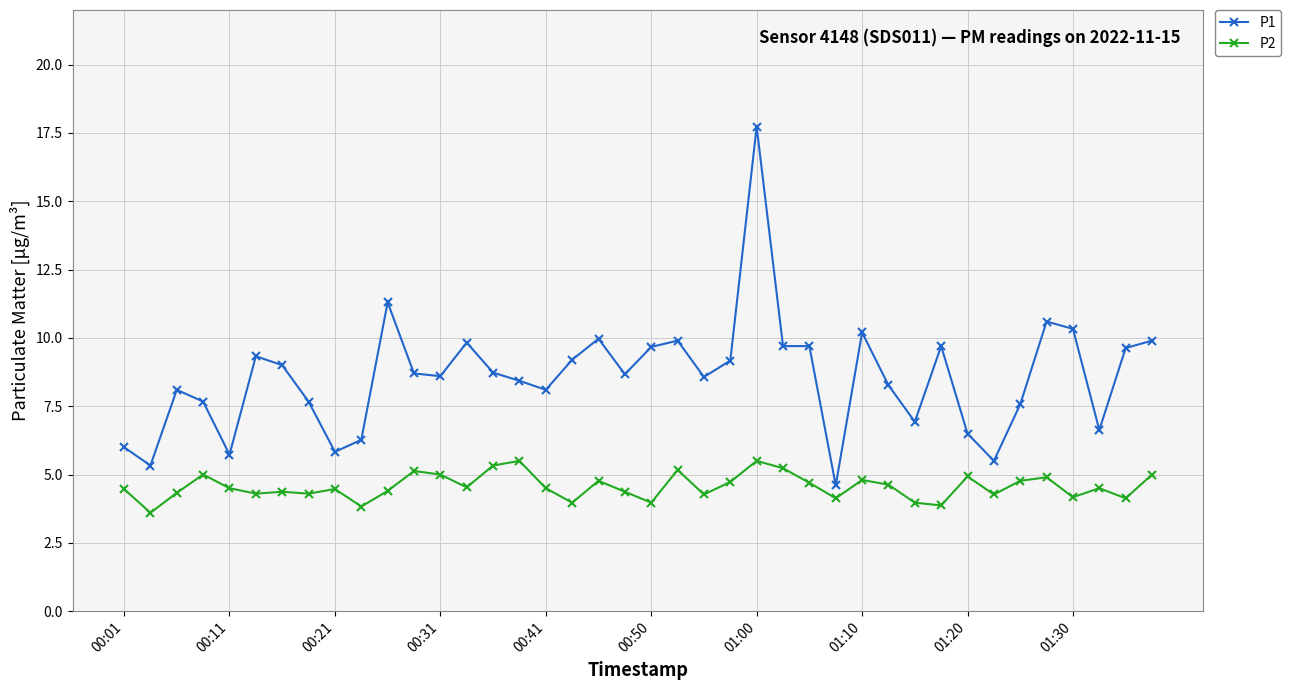

Does the chart display data point markers on the line(s)?

Yes